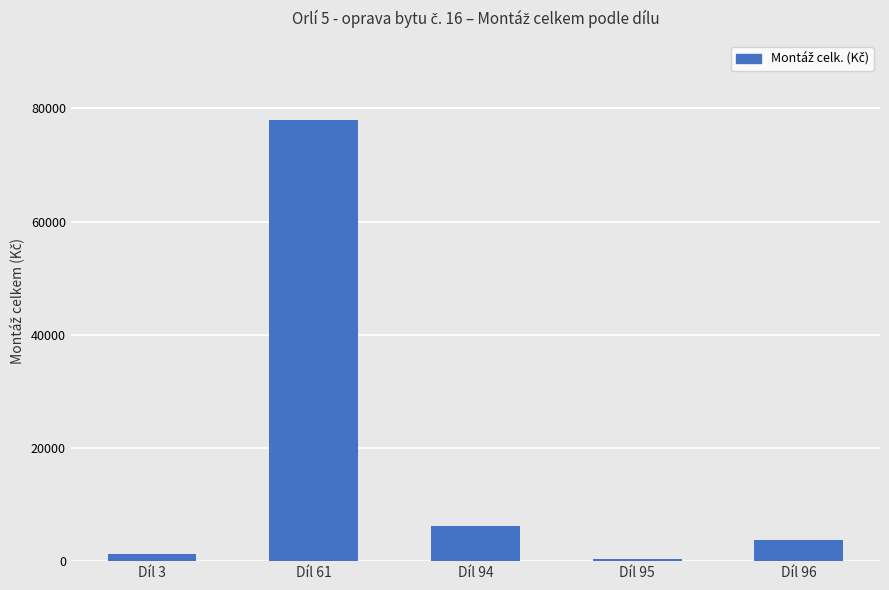

What is the sum of all values?

89525.1